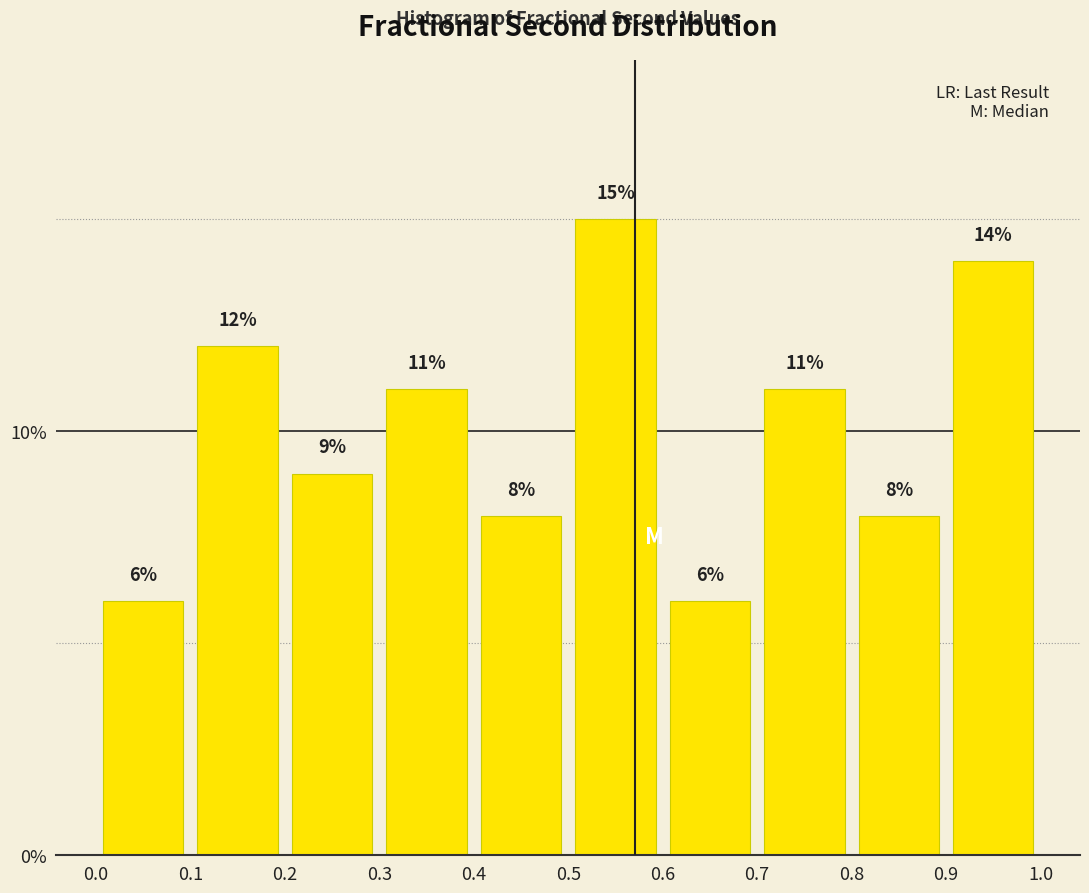

Reading left to right, transcribe this chart: for each bar, give the range it covers on the x-axis and its height.

0.0 to 0.1: 6
0.1 to 0.2: 12
0.2 to 0.3: 9
0.3 to 0.4: 11
0.4 to 0.5: 8
0.5 to 0.6: 15
0.6 to 0.7: 6
0.7 to 0.8: 11
0.8 to 0.9: 8
0.9 to 1.0: 14